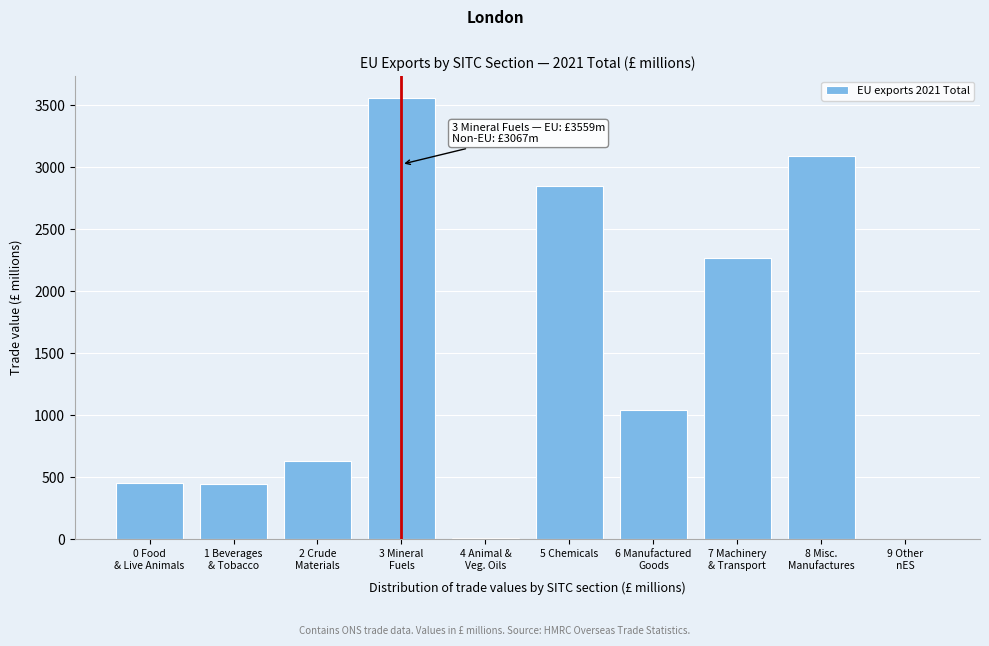

Is it true that the value at 5 Chemicals is 1236?

False